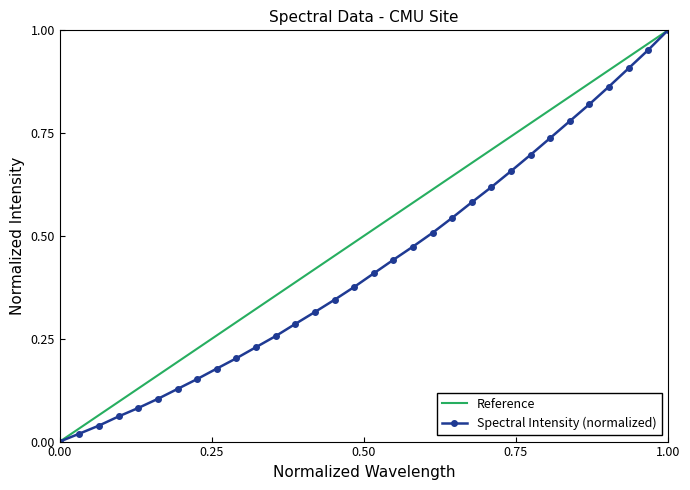

The value of Spectral Intensity (normalized) at 1.00 is 0.4. True or false?

False